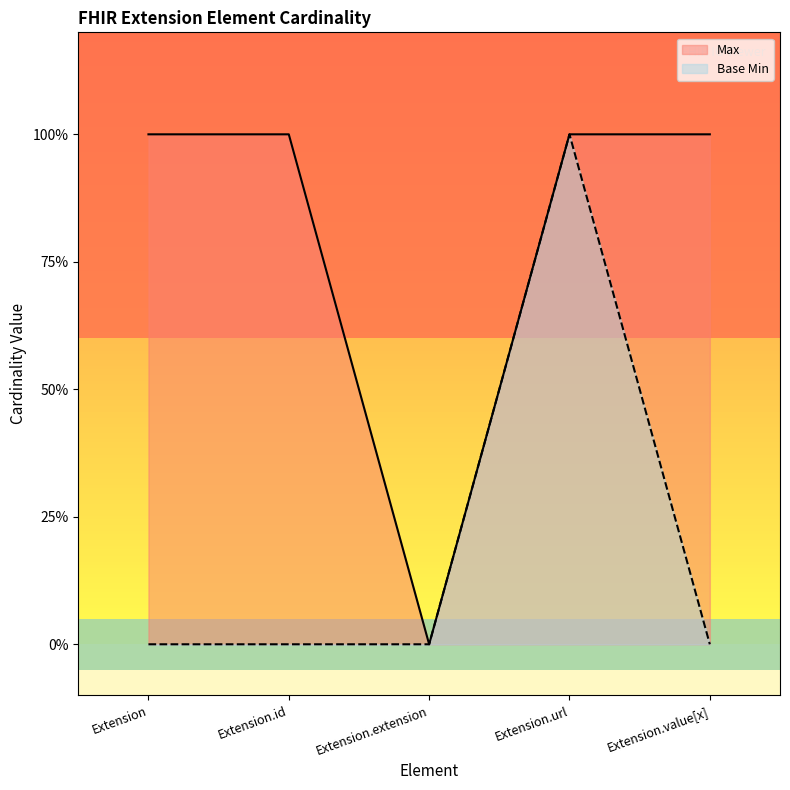

True or false: Max has more than 0 interior local peaks.

False